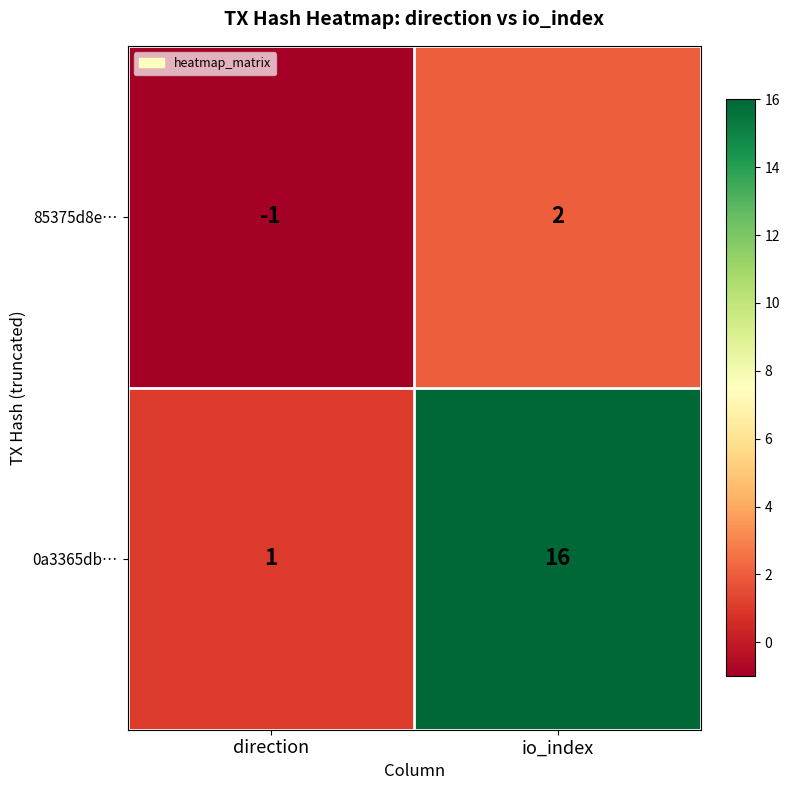

Which series has the largest range (max minus min)?

0a3365db…